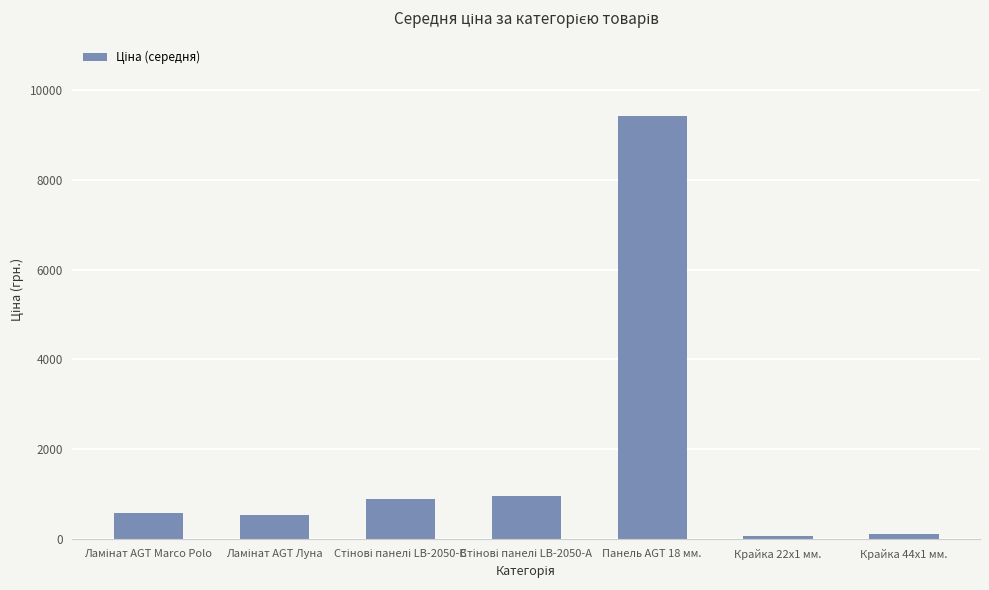

What is the value of the 3rd bar from the left?

889.9